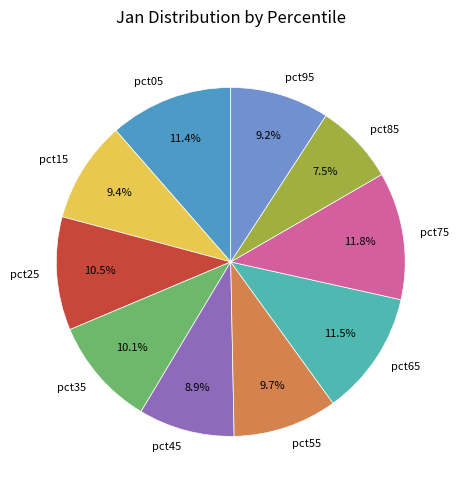

Between pct75 and pct55, which is larger?

pct75